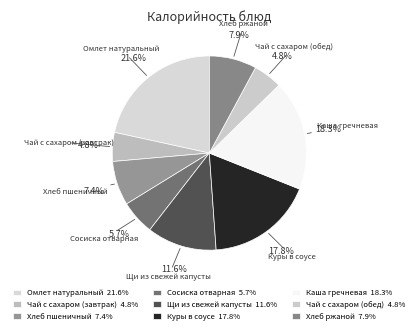

Which slice is the smallest?

Чай с сахаром (завтрак)